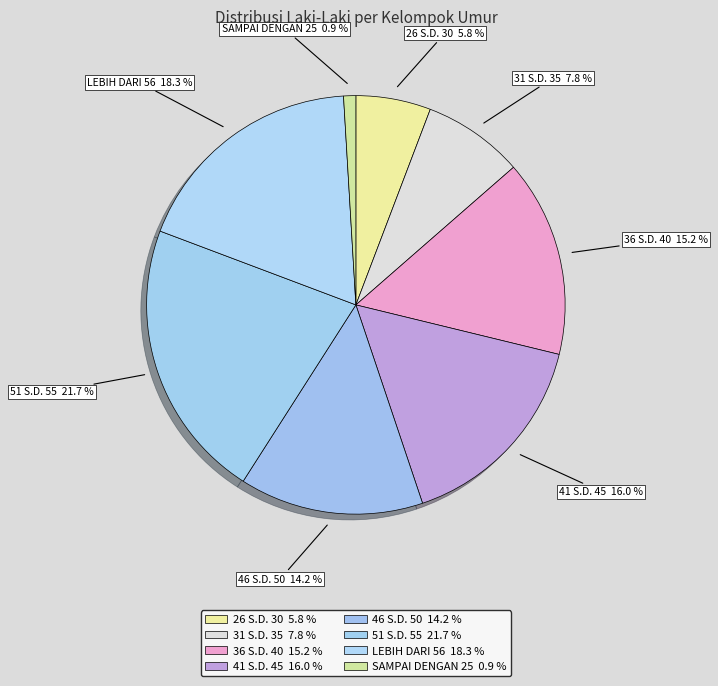

Count the number of slices in the pie.

8